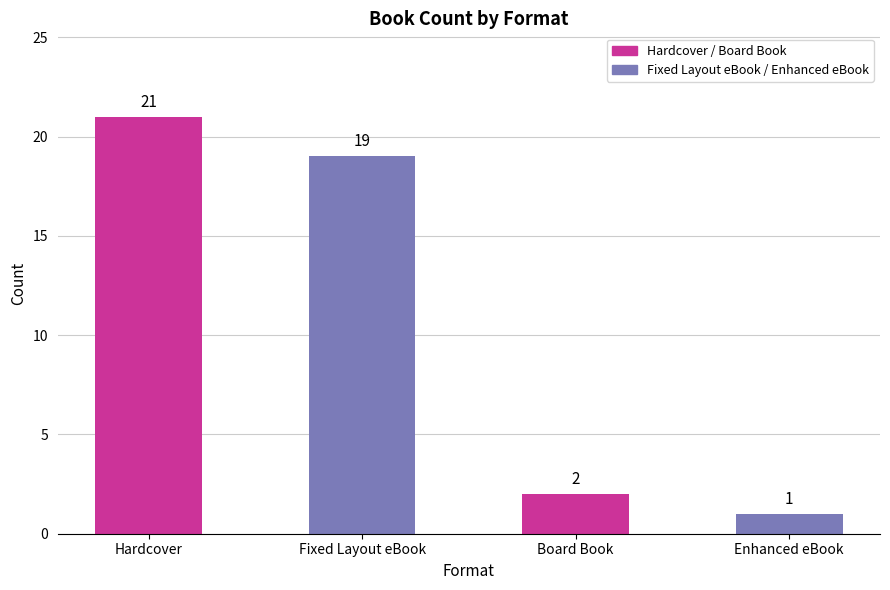

Reading right to left, extract all data points from this chart.

1	2	19	21